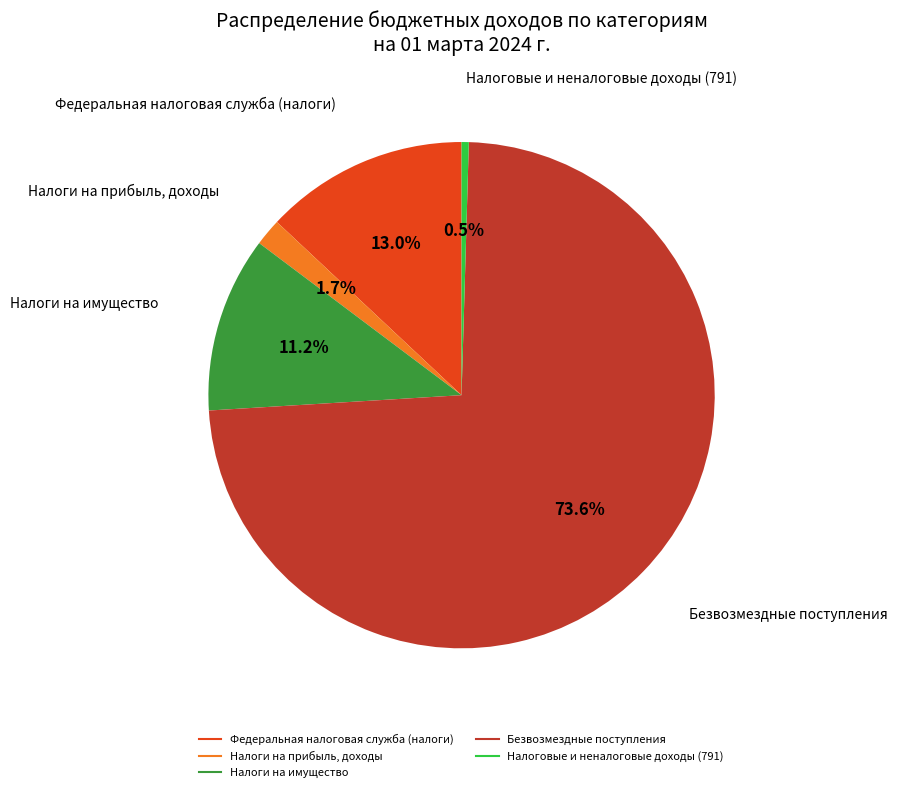

Which slice is the smallest?

Налоговые и неналоговые доходы (791)